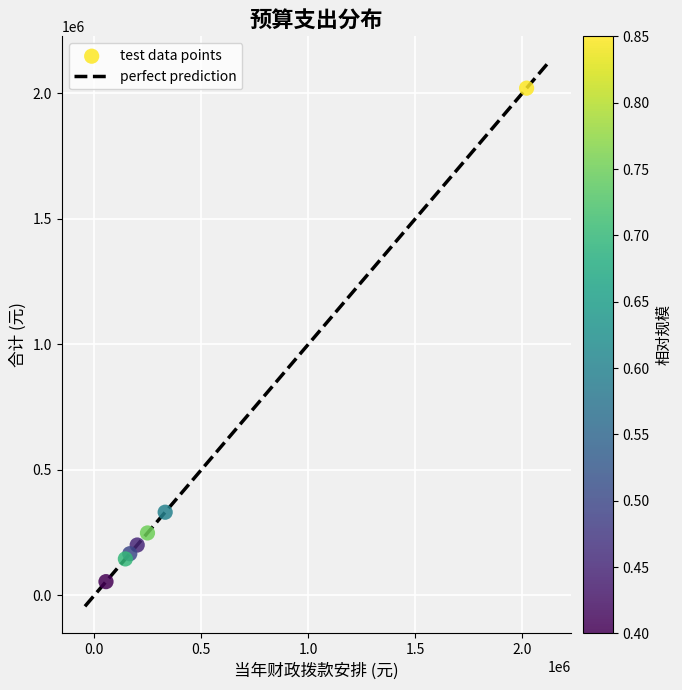

What Y value in the scatter plot is closest to 1037074?

330733.6